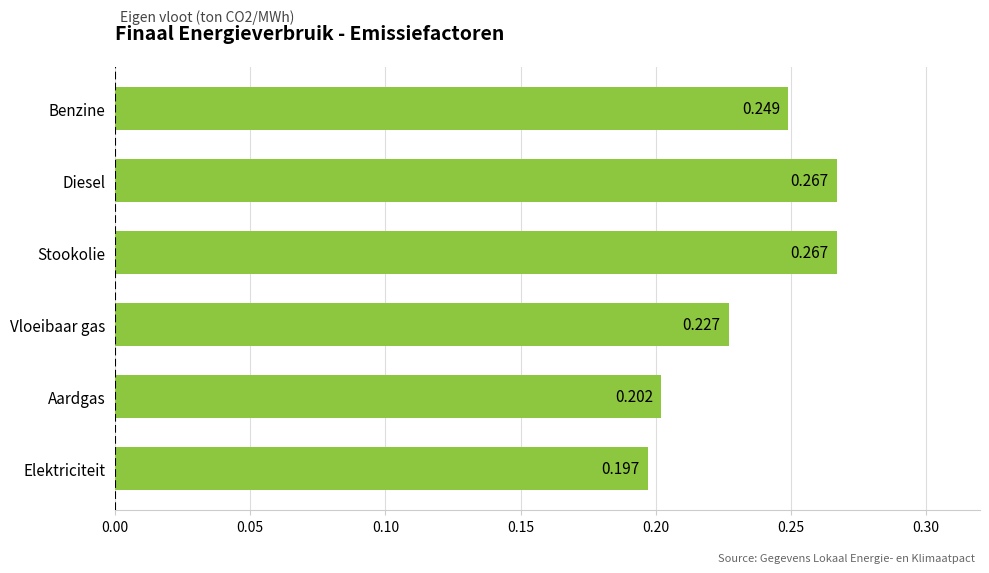

Which has a higher value, Benzine or Vloeibaar gas?

Benzine